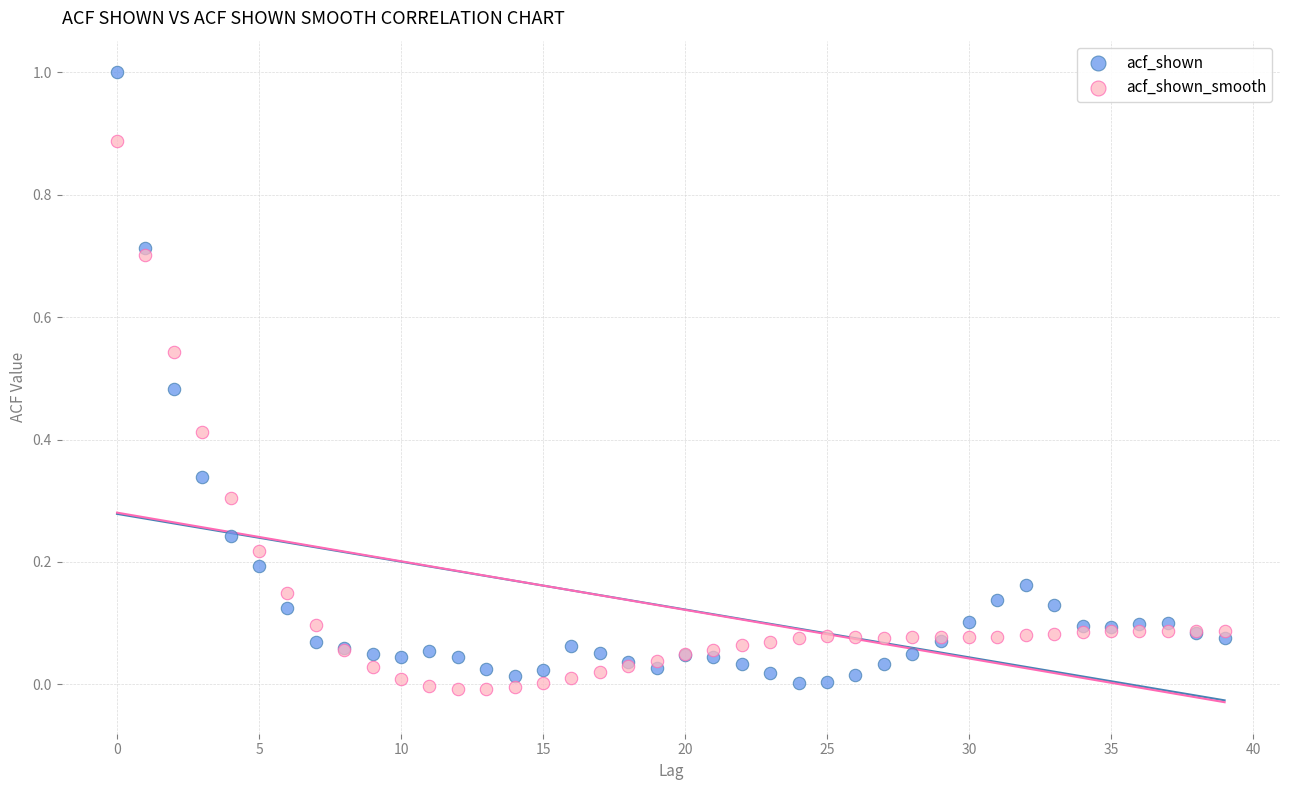

Which series reaches the minimum Y coordinate?

acf_shown_smooth